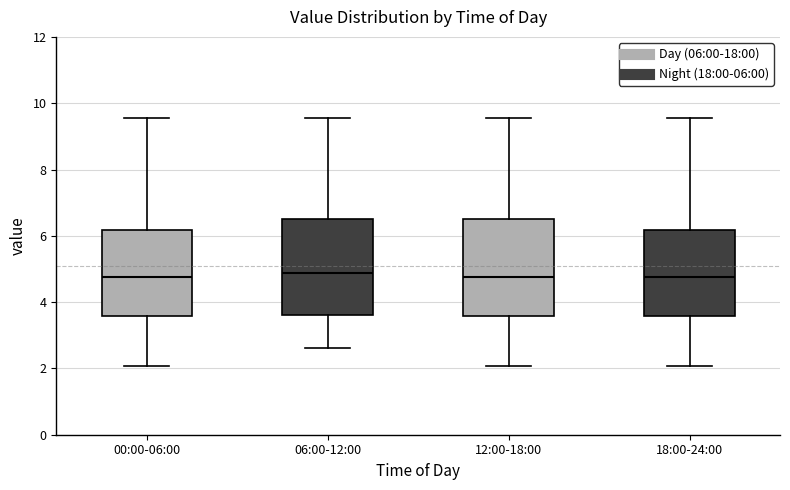

Reading left to right, read every box against the y-axis: the position of its median line, the range the box covers, and the ends of its whiskers. The values are not printed on the chart, so give them approximately, as read against the axis.

00:00-06:00: median 4.8, box 3.6 to 6.2, whiskers 2.0 to 9.6
06:00-12:00: median 4.8, box 3.6 to 6.6, whiskers 2.6 to 9.6
12:00-18:00: median 4.8, box 3.6 to 6.6, whiskers 2.0 to 9.6
18:00-24:00: median 4.8, box 3.6 to 6.2, whiskers 2.0 to 9.6